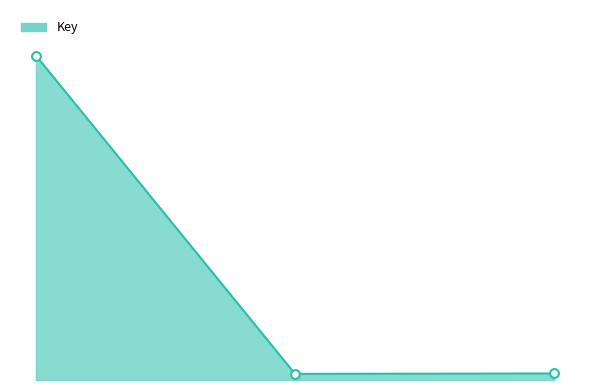

Does the chart have visible grid lines?

No